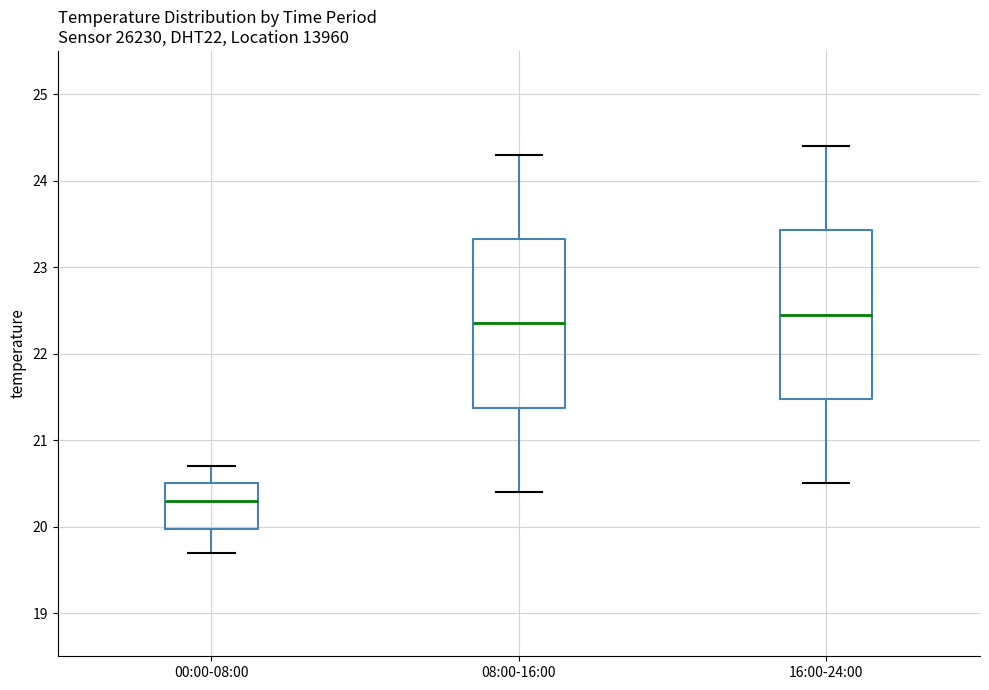

Reading left to right, read every box against the y-axis: the position of its median line, the range the box covers, and the ends of its whiskers. The values are not printed on the chart, so give them approximately, as read against the axis.

00:00-08:00: median 20.3, box 20.0 to 20.5, whiskers 19.7 to 20.7
08:00-16:00: median 22.4, box 21.4 to 23.3, whiskers 20.4 to 24.3
16:00-24:00: median 22.5, box 21.5 to 23.4, whiskers 20.5 to 24.4